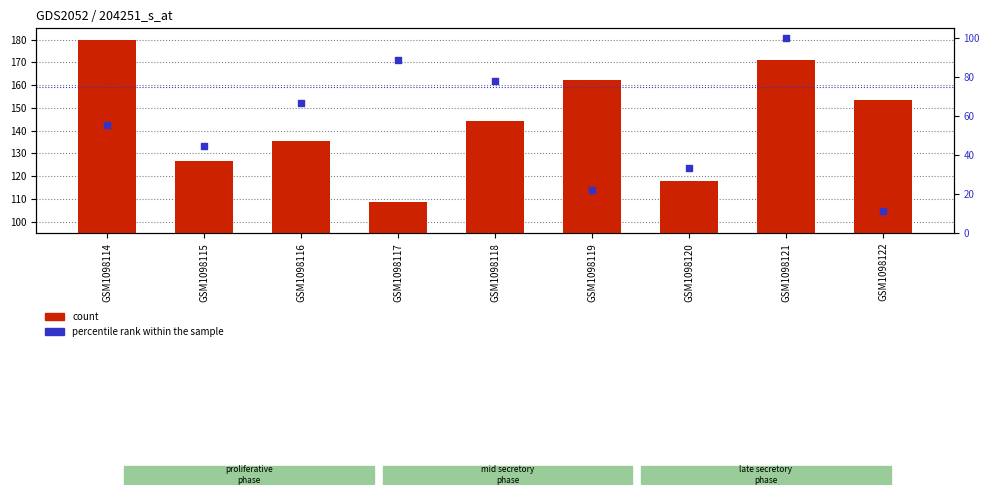

At which category is the sum across all series the highest?

GSM1098121